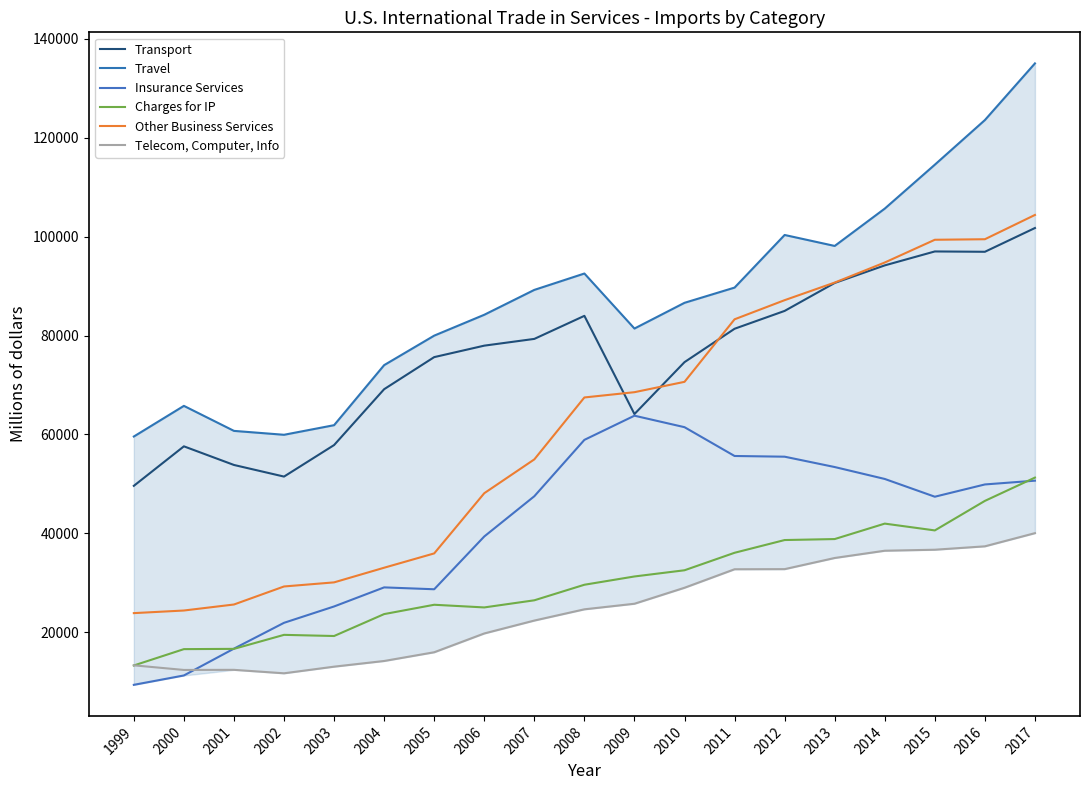

True or false: Telecom, Computer, Info and Other Business Services intersect in this chart.

False